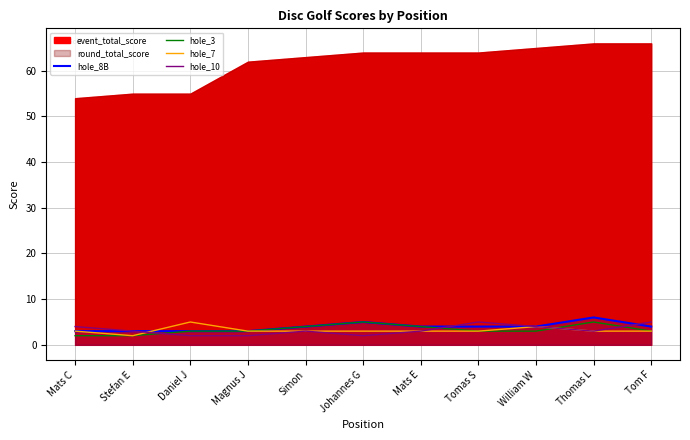

In hole_3, how many points are higher than both neighbors (excluding endpoints)?

2